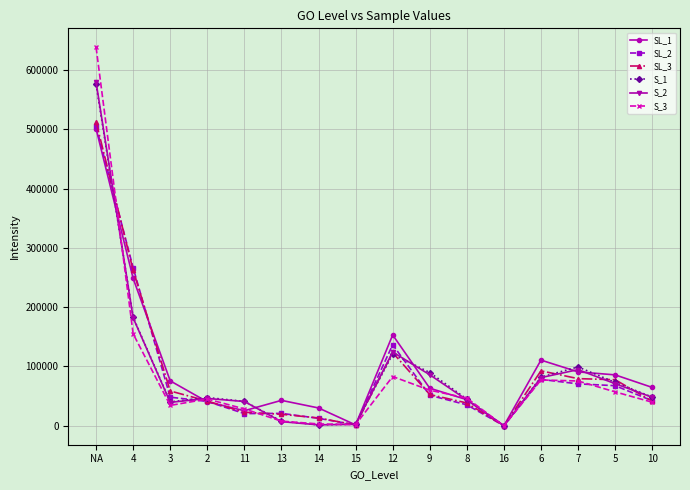

At which category does the chart reach its peak across all series?

NA